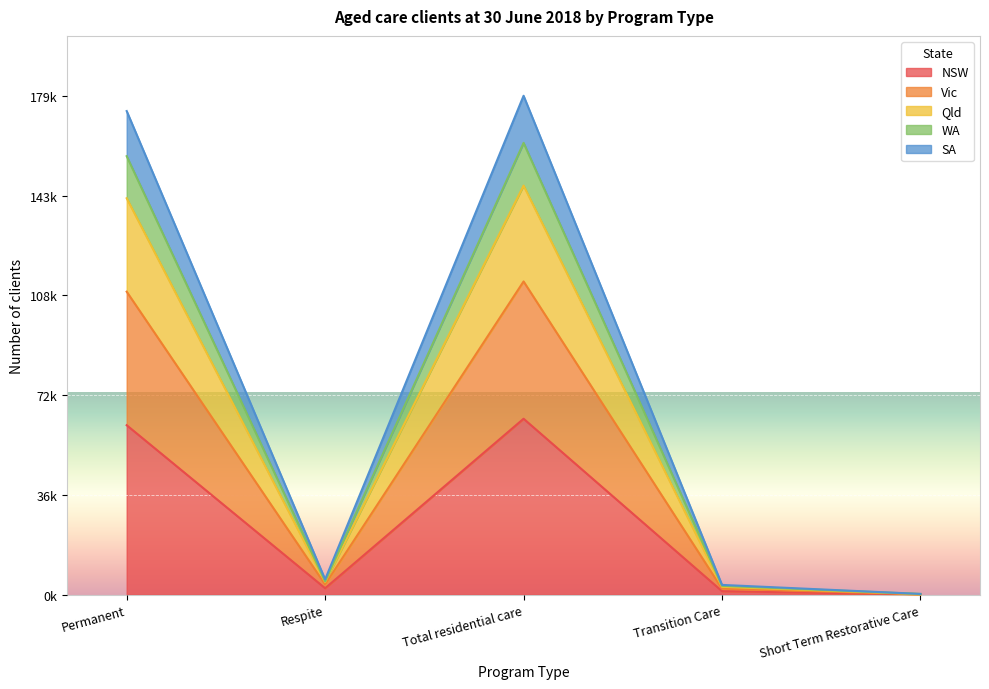

True or false: SA and Vic intersect in this chart.

False